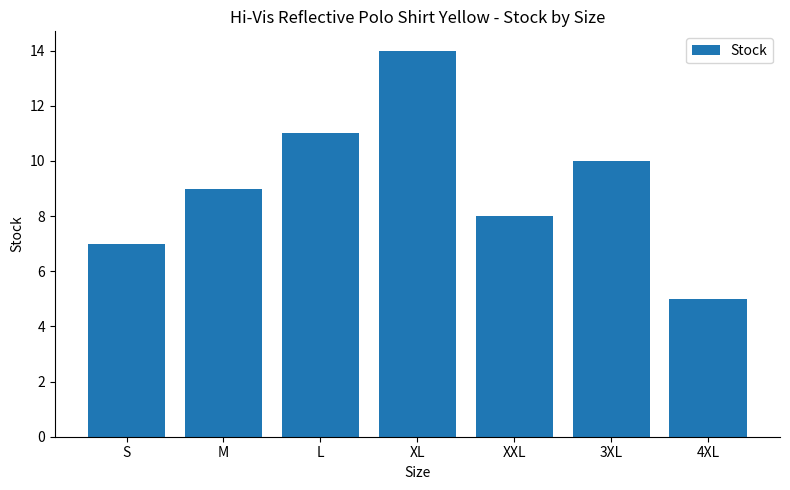

Count the values in the range 7 to 11.

5